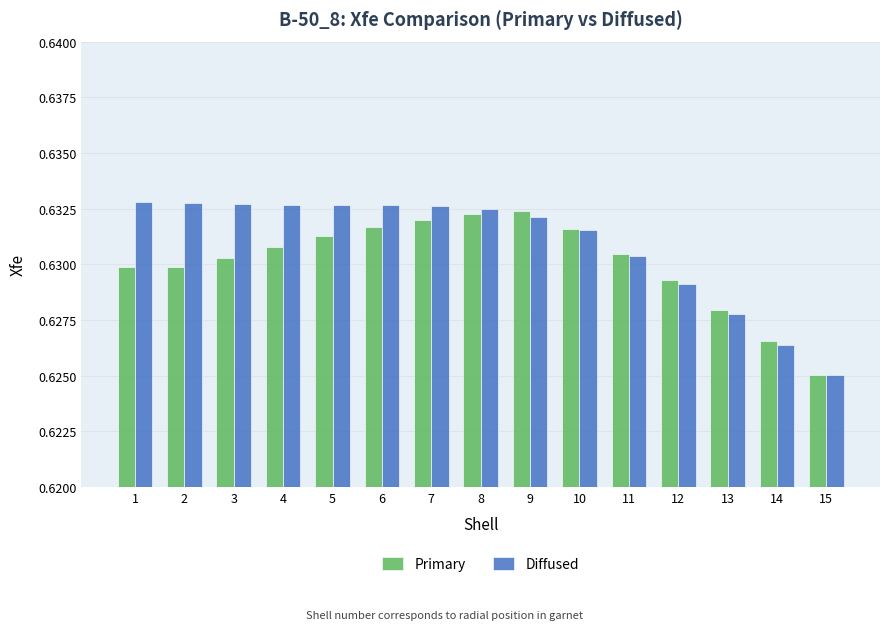

Is the value of Diffused at 13 greater than the value of Primary at 7?

No